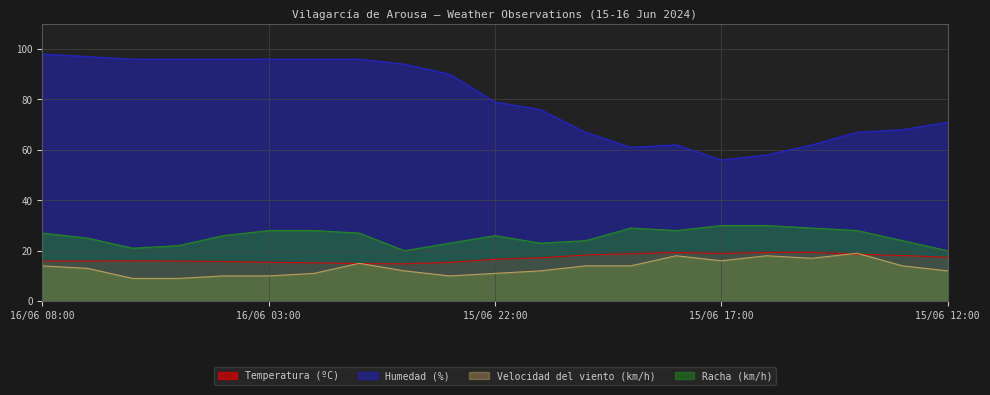

At how many categories does at least one series exceed 16?

21